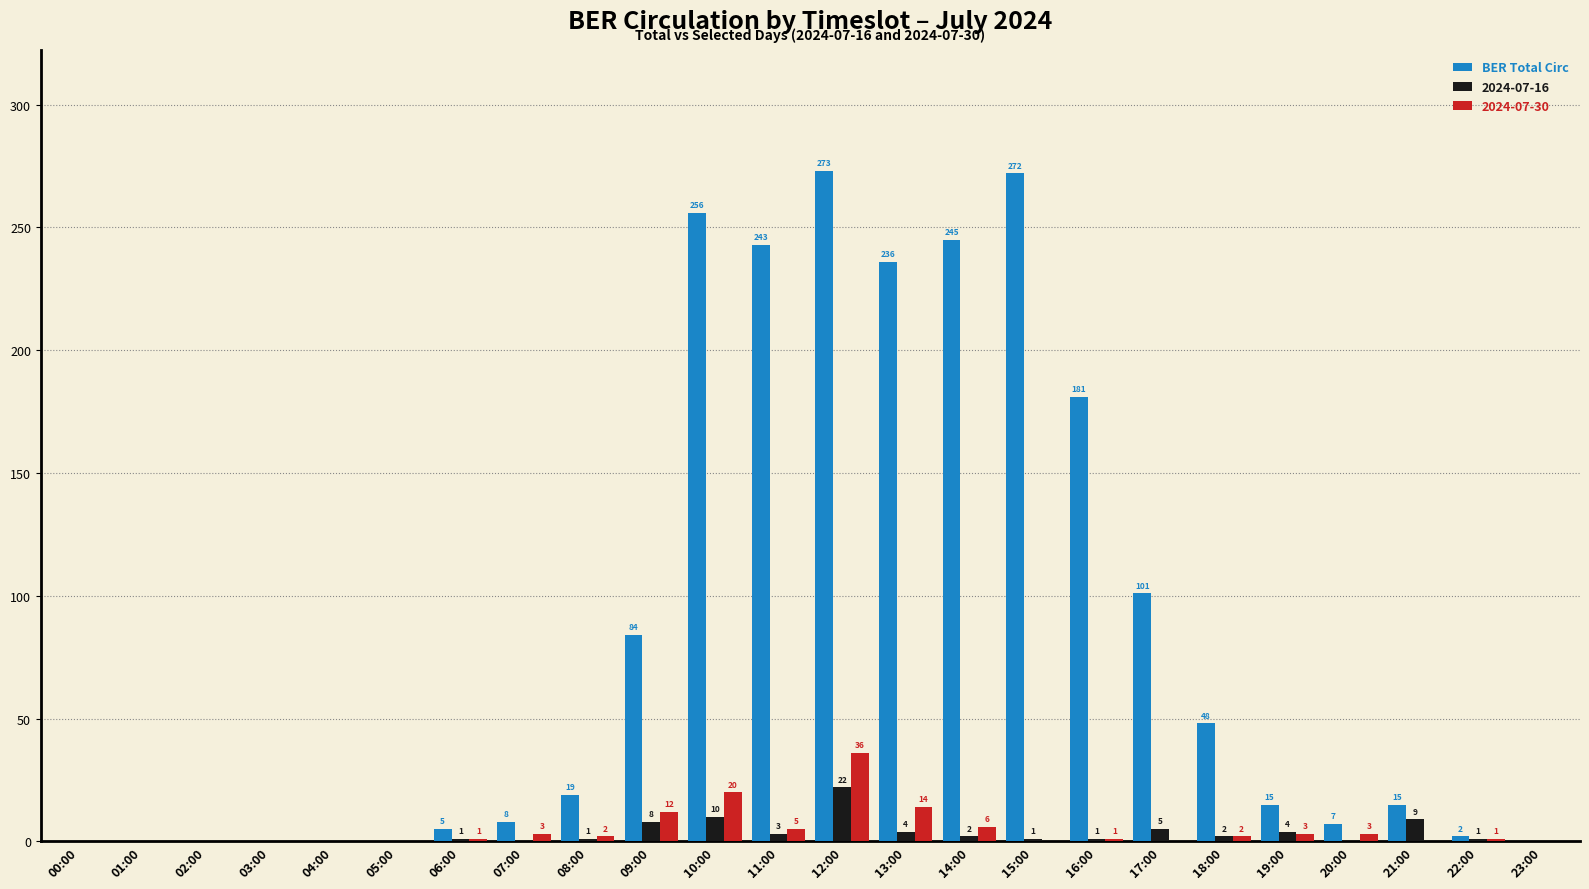

Between 07:00 and 18:00, which series saw the biggest shift?

BER Total Circ